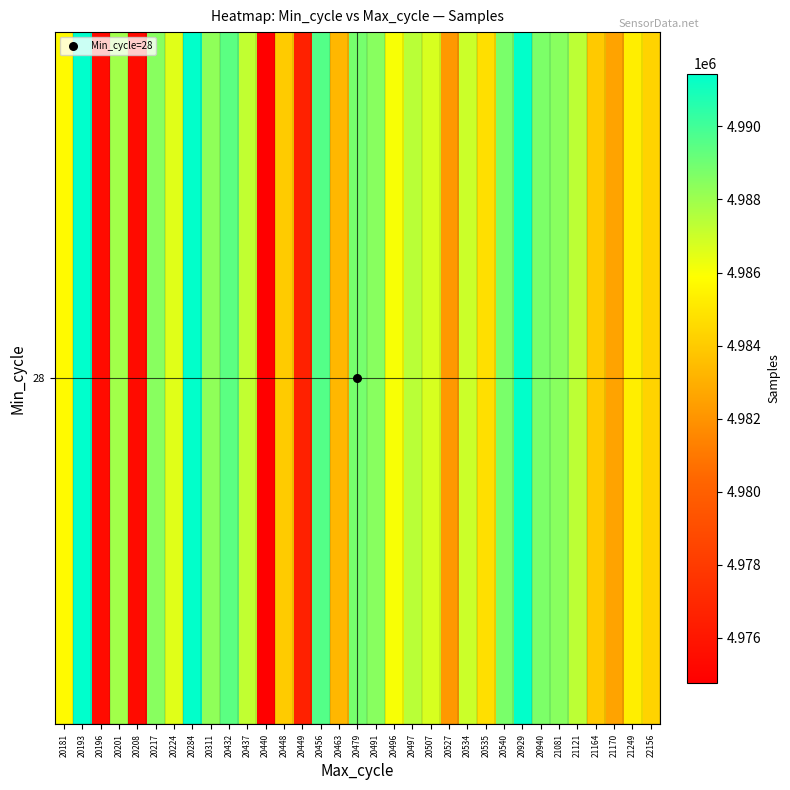

At which label does the data first exceed 4987011?

20193